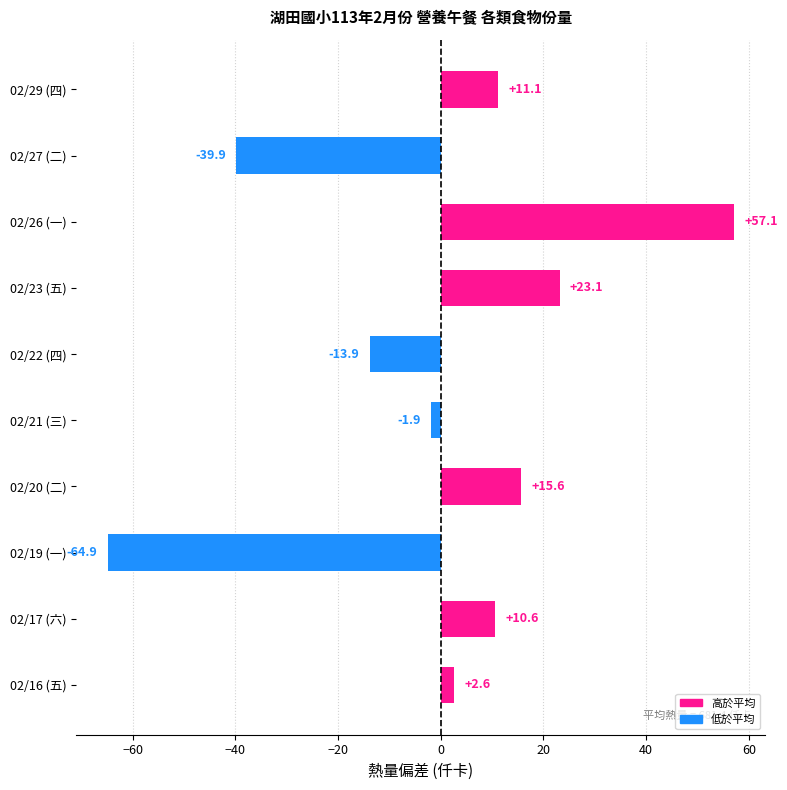

How many values are above zero?

6